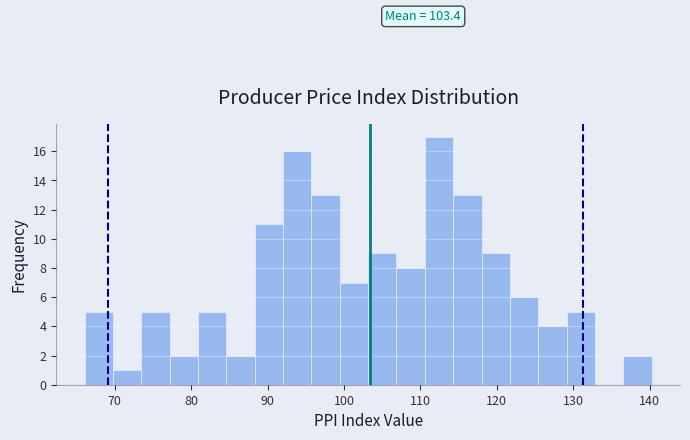

Around what value on the x-axis is the tallest bar? Give the approximate position of its centre, as read against the axis.

112